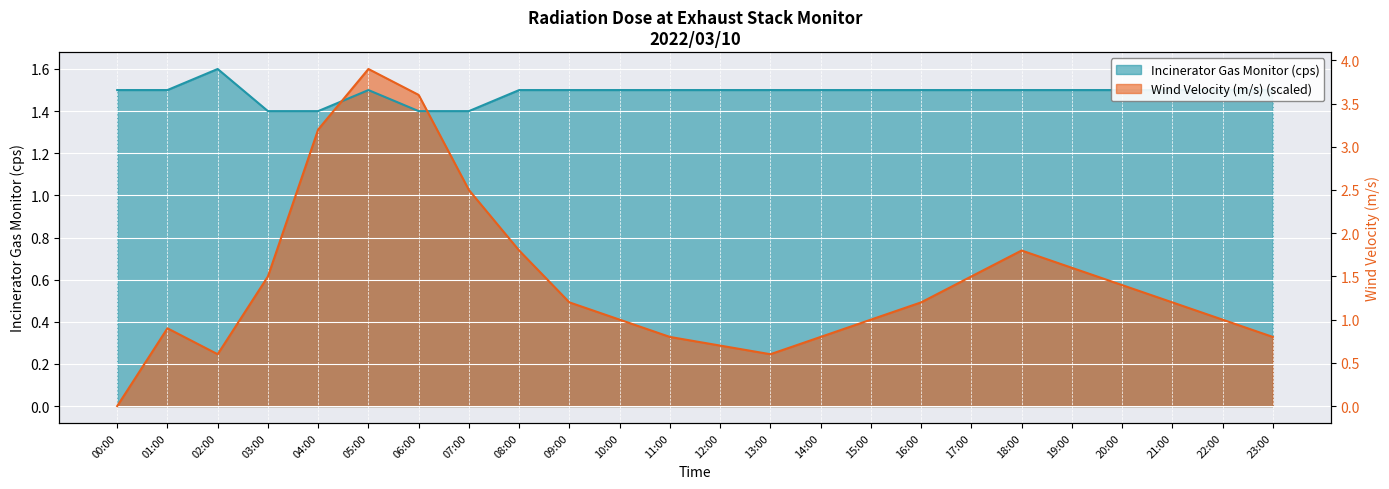

What is the value of the Incinerator Gas Monitor (cps) point at the 10th from the left?

1.5